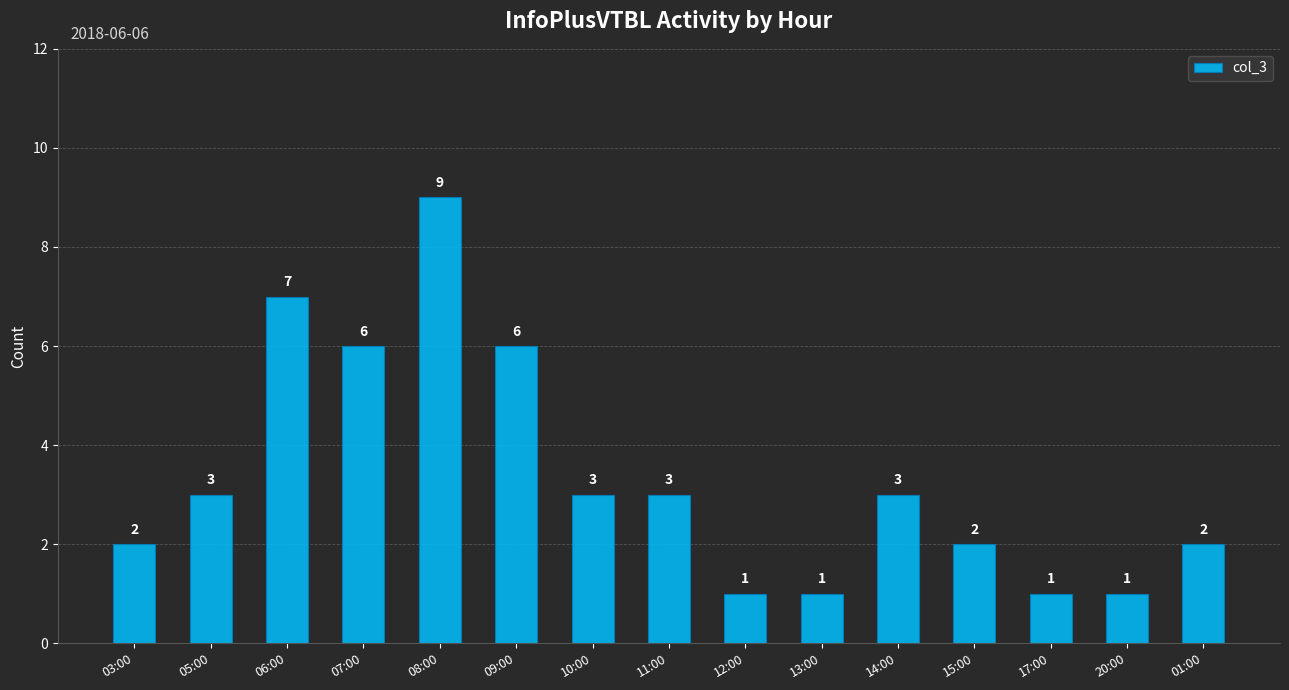

Does the chart contain stacked bars?

No